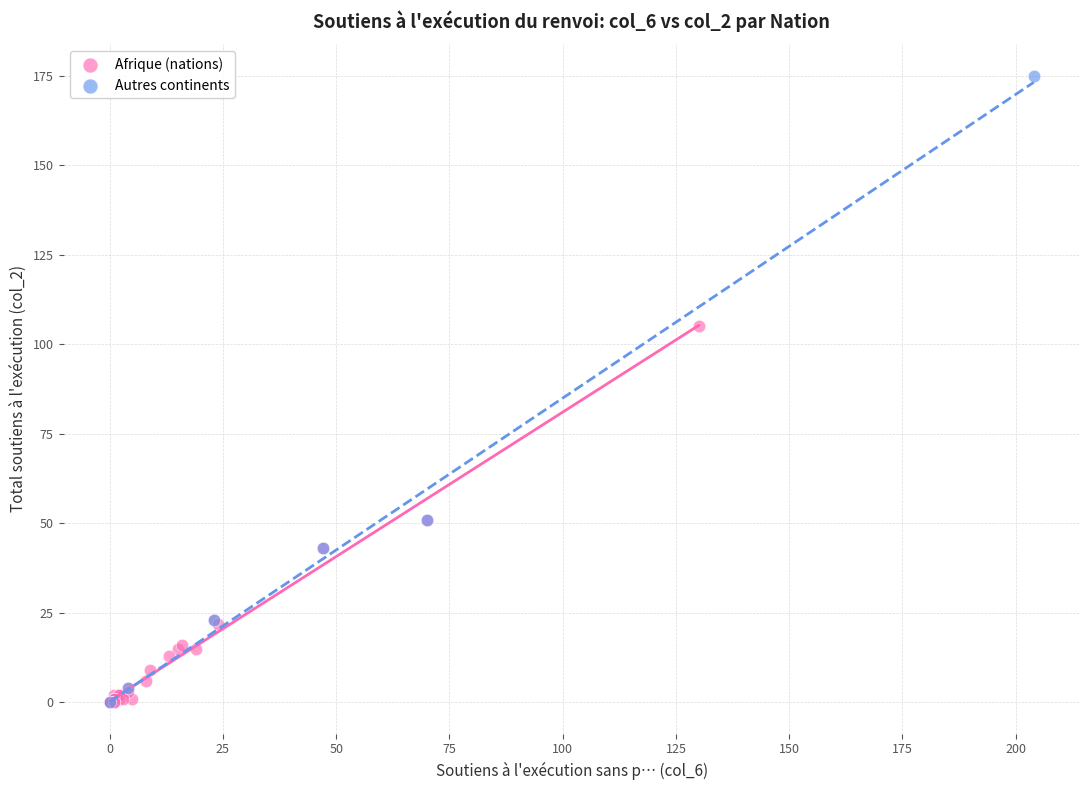

Which series contains the highest Y value?

Autres continents